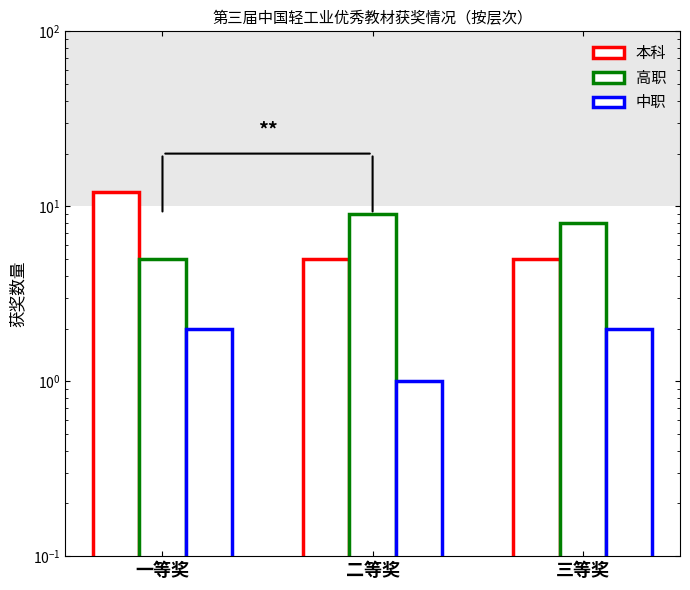

Between 二等奖 and 三等奖, which series saw the biggest shift?

高职